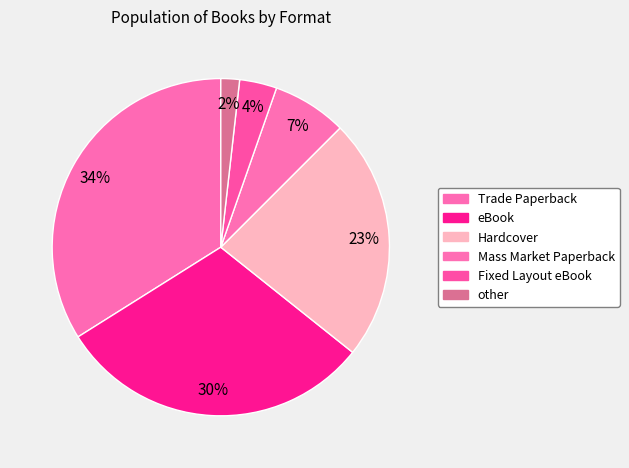

Combined, do other and Mass Market Paperback account for over 50%?

No